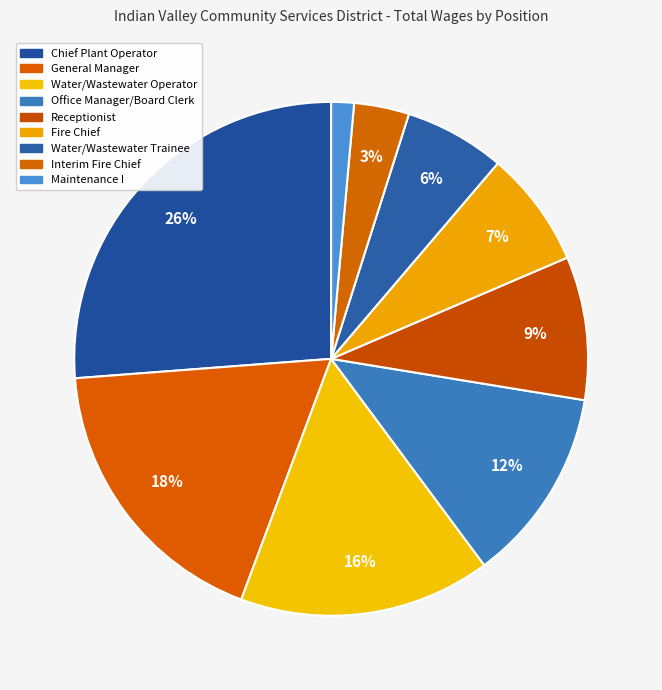

To the nearest percent, what is the combined percentage of Chief Plant Operator and Water/Wastewater Trainee?

33%